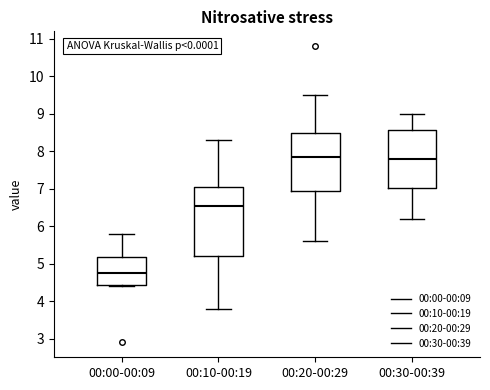

Where does the upper whisker of the box for 00:00-00:09 end on the y-axis? The values are not printed on the chart, so give them approximately, as read against the axis.

5.8